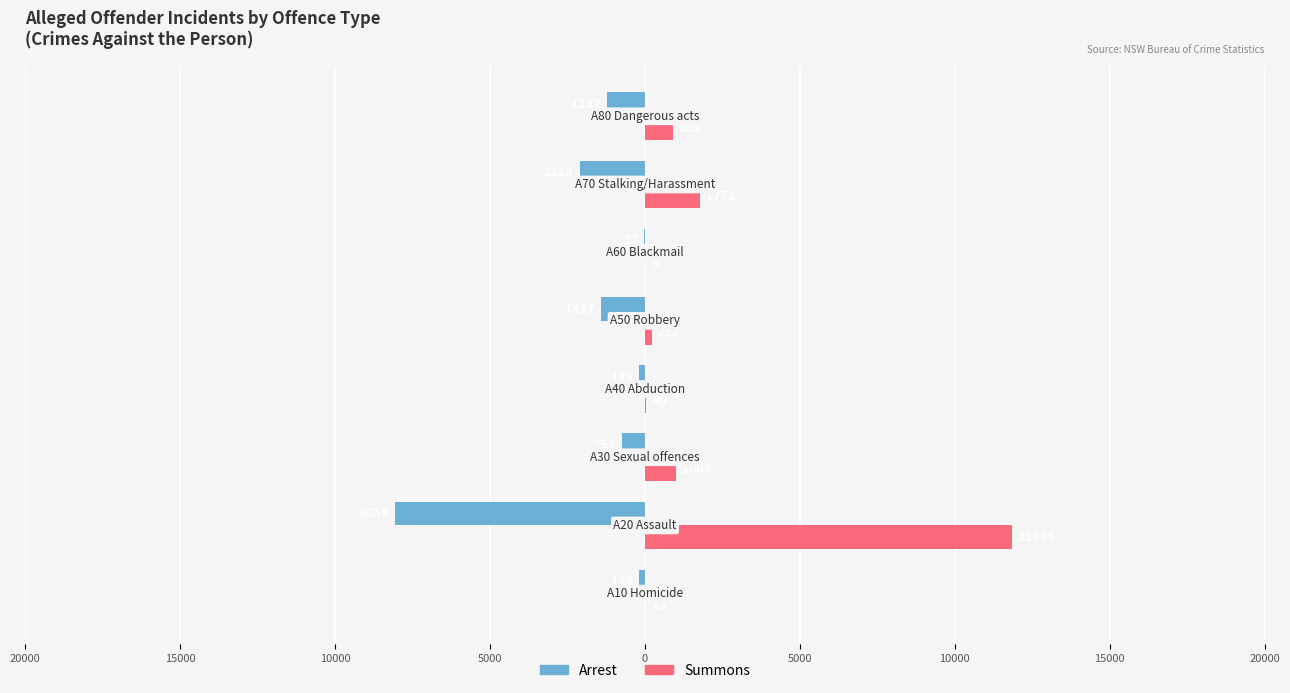

What are all the series names shown in the legend?

Arrest, Summons